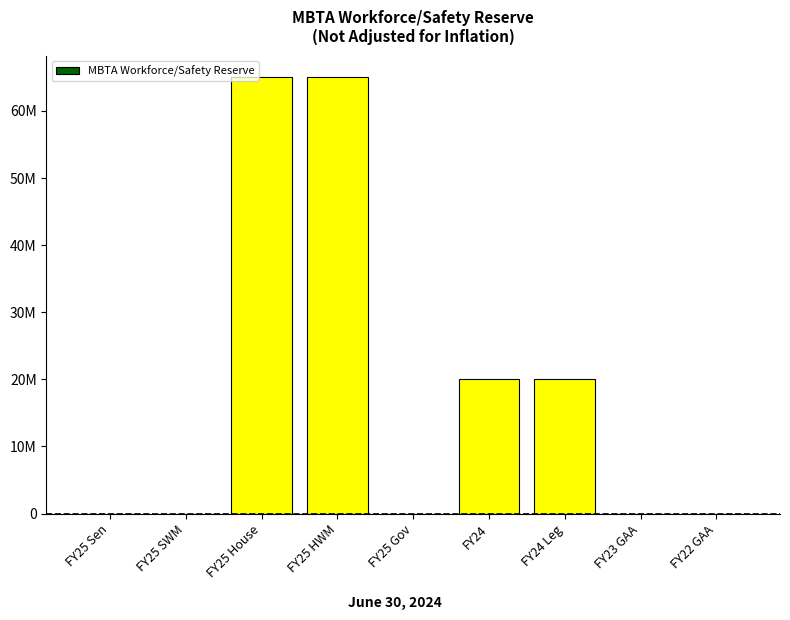

Are the bars horizontal?

No